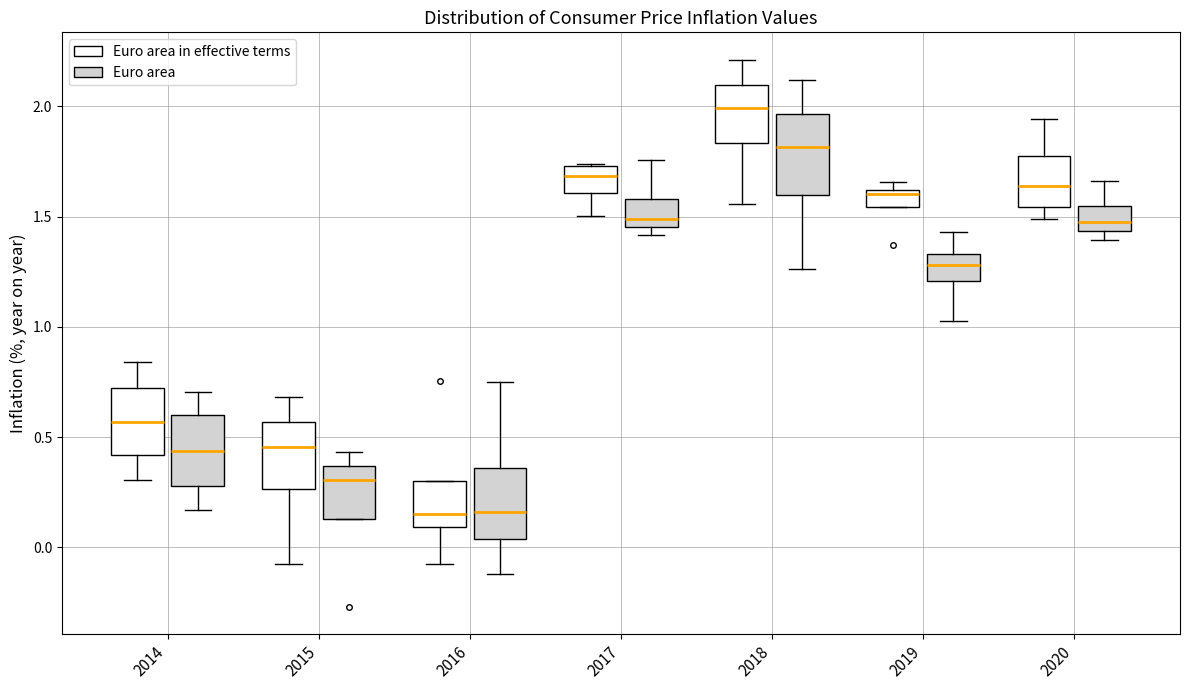

Reading left to right, transcribe this box plot: for each box, give where its median line is, the range the box spans, and where its two whiskers end, as read against the y-axis. The values are not printed on the chart, so give them approximately, as read against the axis.

2014 (Euro area in effective terms): median 0.55, box 0.40 to 0.70, whiskers 0.30 to 0.85
2014 (Euro area): median 0.45, box 0.30 to 0.60, whiskers 0.15 to 0.70
2015 (Euro area in effective terms): median 0.45, box 0.25 to 0.55, whiskers -0.10 to 0.70
2015 (Euro area): median 0.30, box 0.15 to 0.35, whiskers 0.15 to 0.45
2016 (Euro area in effective terms): median 0.15, box 0.10 to 0.30, whiskers -0.10 to 0.30
2016 (Euro area): median 0.15, box 0.05 to 0.35, whiskers -0.10 to 0.75
2017 (Euro area in effective terms): median 1.70, box 1.60 to 1.75, whiskers 1.50 to 1.75
2017 (Euro area): median 1.50, box 1.45 to 1.60, whiskers 1.40 to 1.75
2018 (Euro area in effective terms): median 2.00, box 1.85 to 2.10, whiskers 1.55 to 2.20
2018 (Euro area): median 1.80, box 1.60 to 1.95, whiskers 1.25 to 2.10
2019 (Euro area in effective terms): median 1.60 (just below the box's upper edge), box 1.55 to 1.60, whiskers 1.55 to 1.65
2019 (Euro area): median 1.30, box 1.20 to 1.35, whiskers 1.05 to 1.45
2020 (Euro area in effective terms): median 1.65, box 1.55 to 1.75, whiskers 1.50 to 1.95
2020 (Euro area): median 1.50, box 1.45 to 1.55, whiskers 1.40 to 1.65